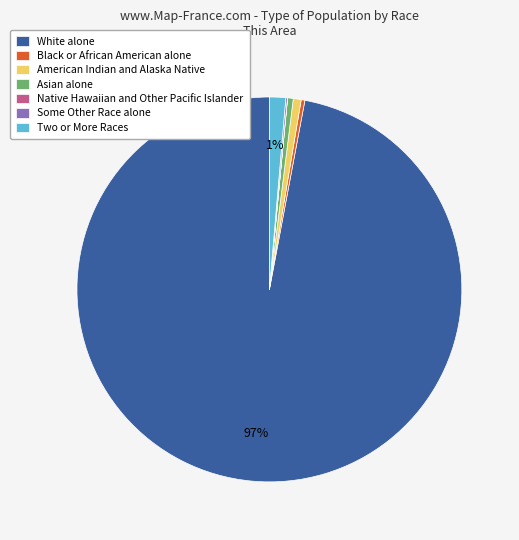

Which slice is the largest?

White alone